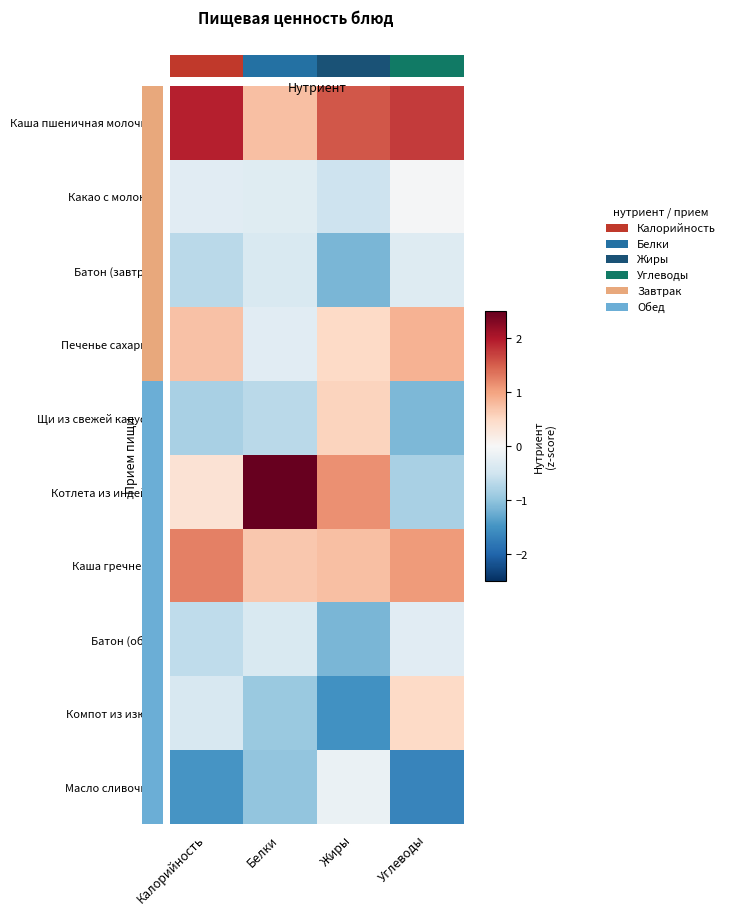

Which label corresponds to the smallest value in the chart?

Углеводы